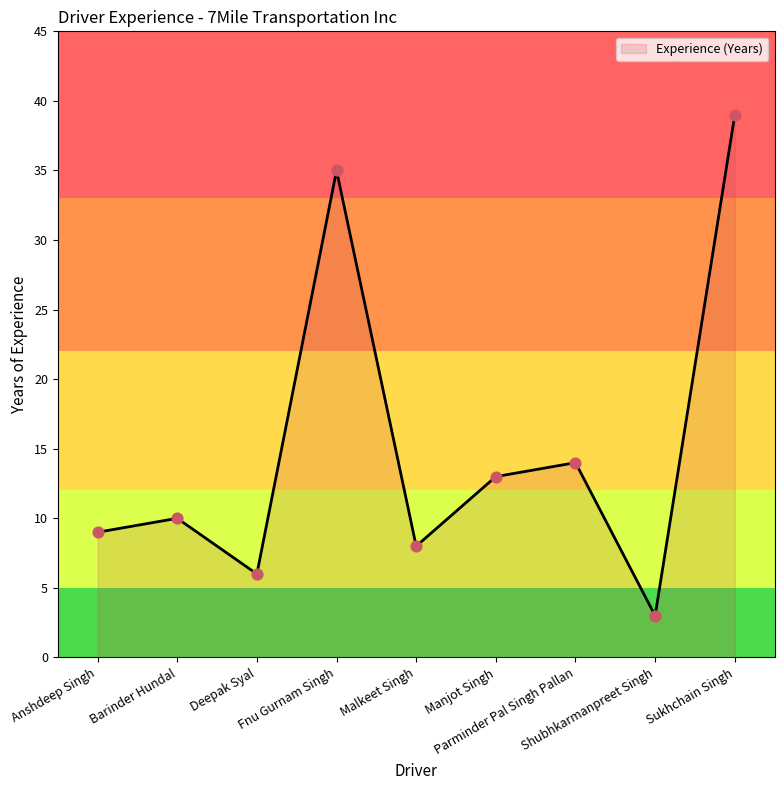

What is the change in value from Malkeet Singh to Manjot Singh?

+5